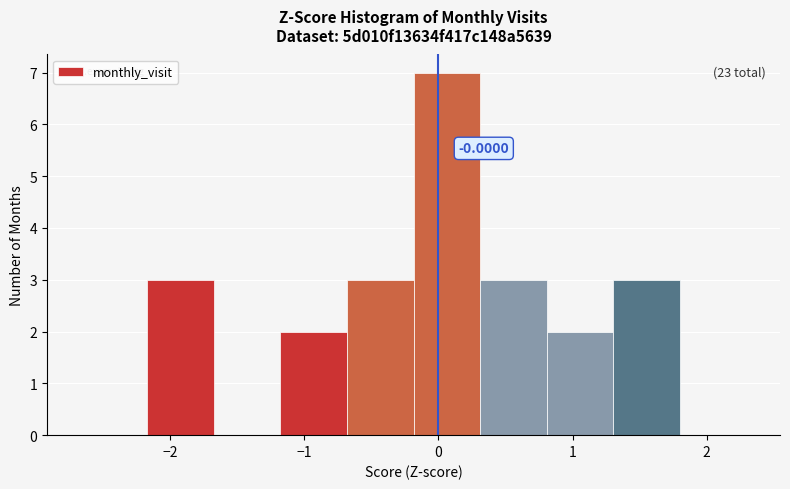

Over which range of the x-axis is the bar tallest?

-0.2 to 0.3